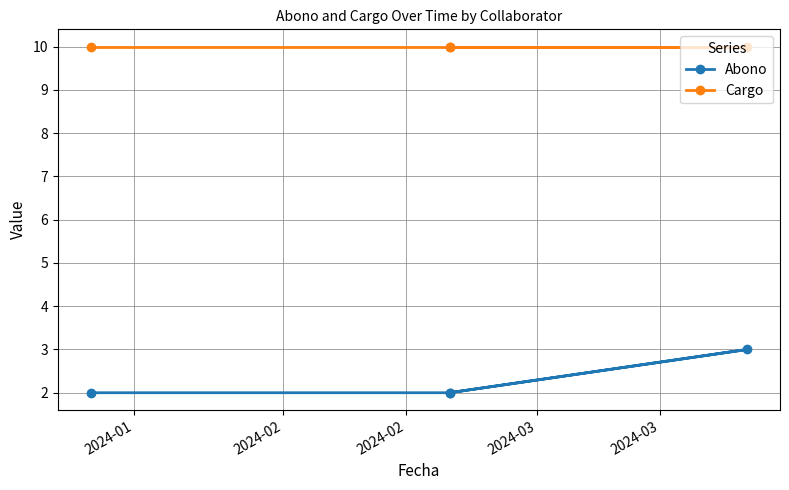

Is the value of Abono at 2024-02 greater than the value of Cargo at 2024-03?

No